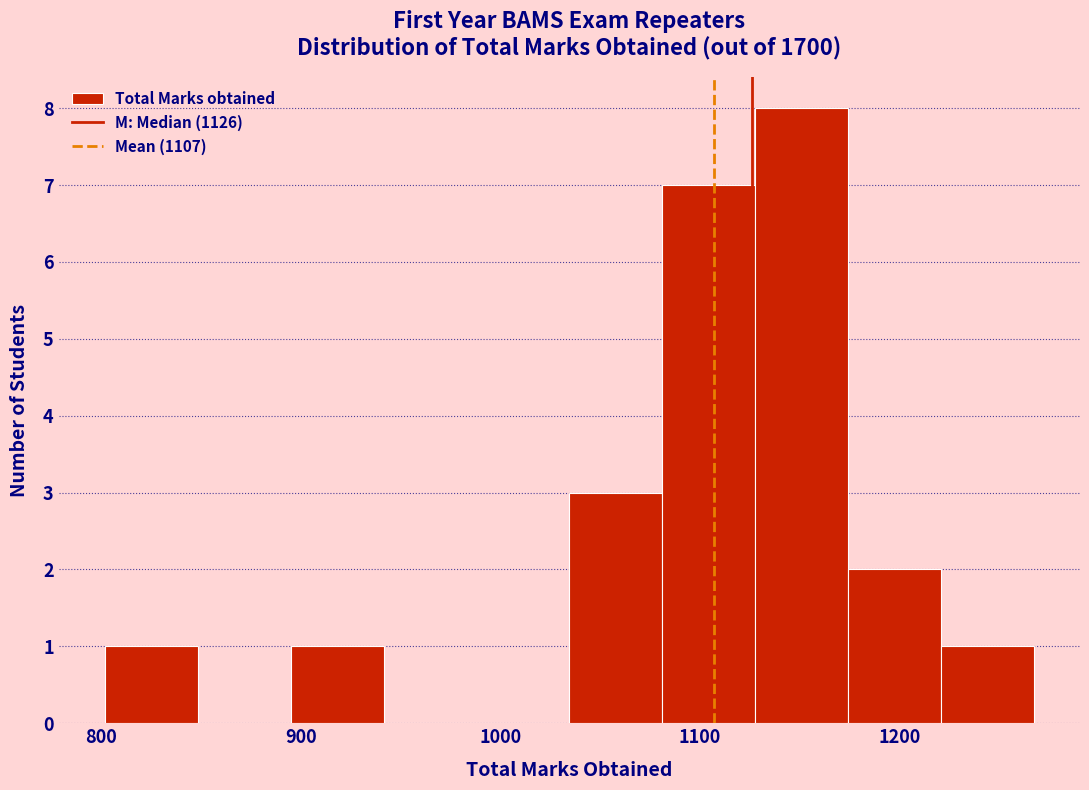

Over which range of the x-axis is the bar tallest?

1130 to 1170